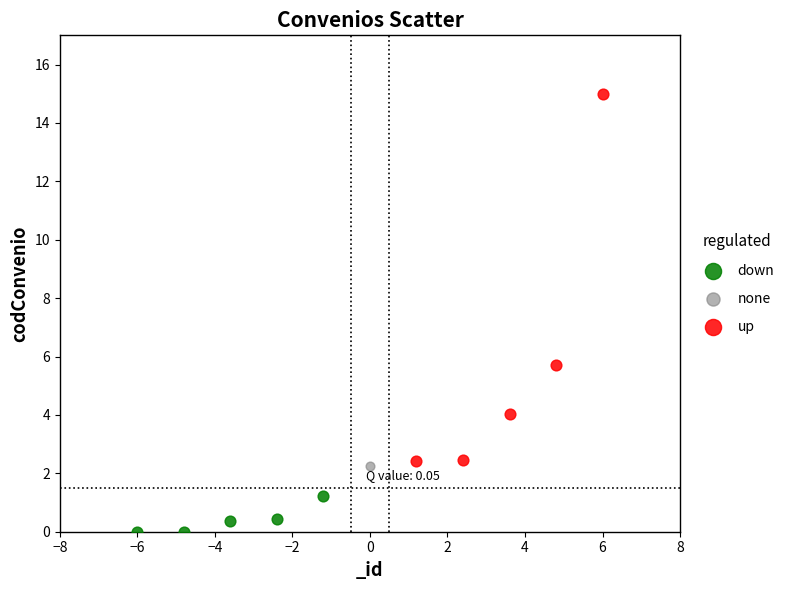

Which series contains the highest Y value?

up